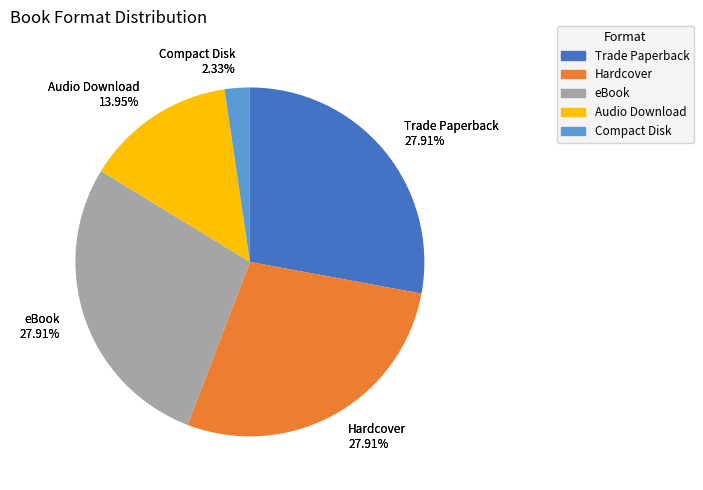

What percentage do Trade Paperback and Compact Disk together represent?

30.2%